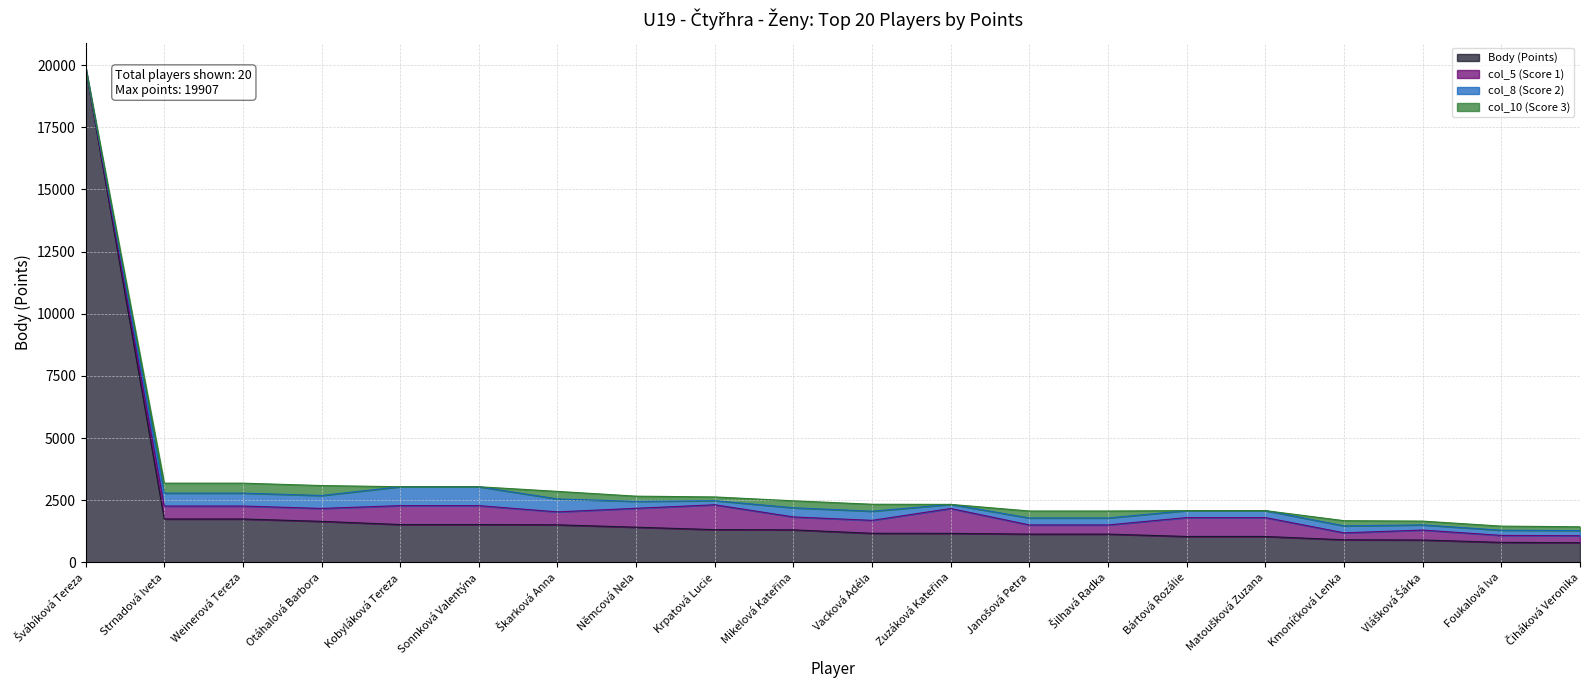

At how many categories does at least one series exceed 11588?

1